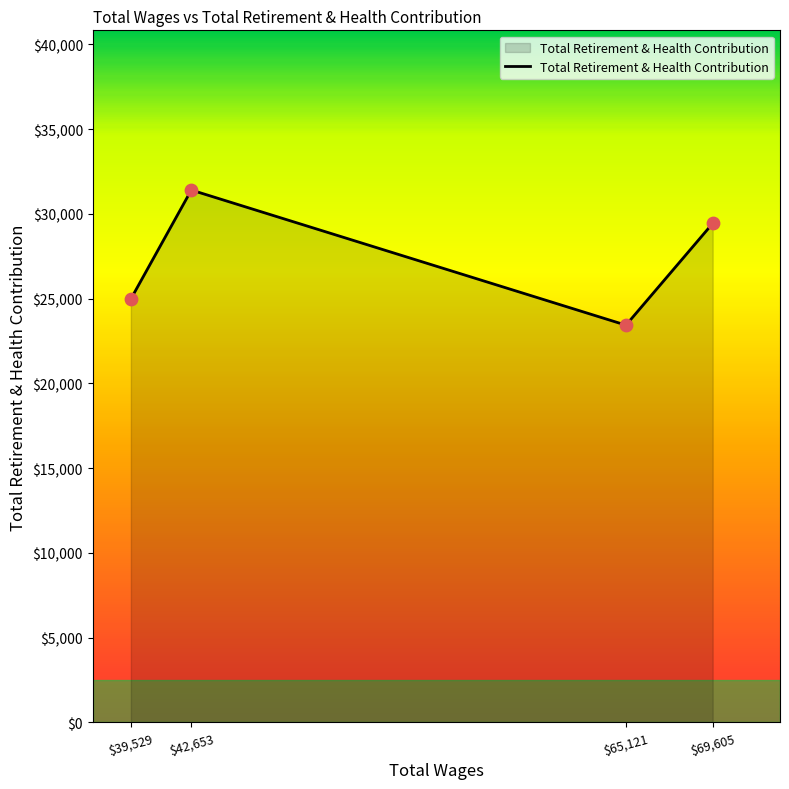

What is the change in value from $65,121 to $69,605?

+6002